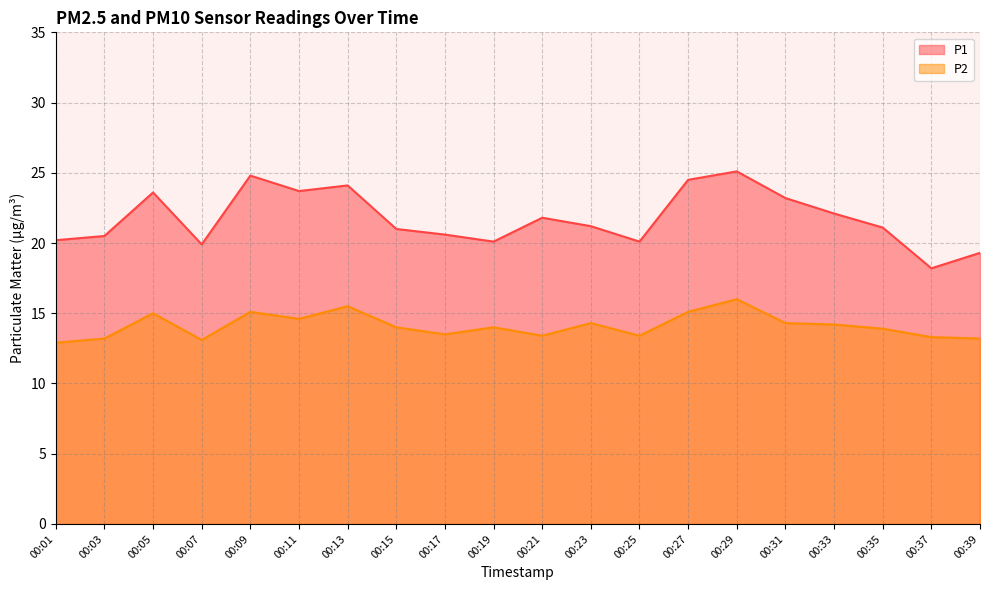

What is the greatest value displayed?

25.1